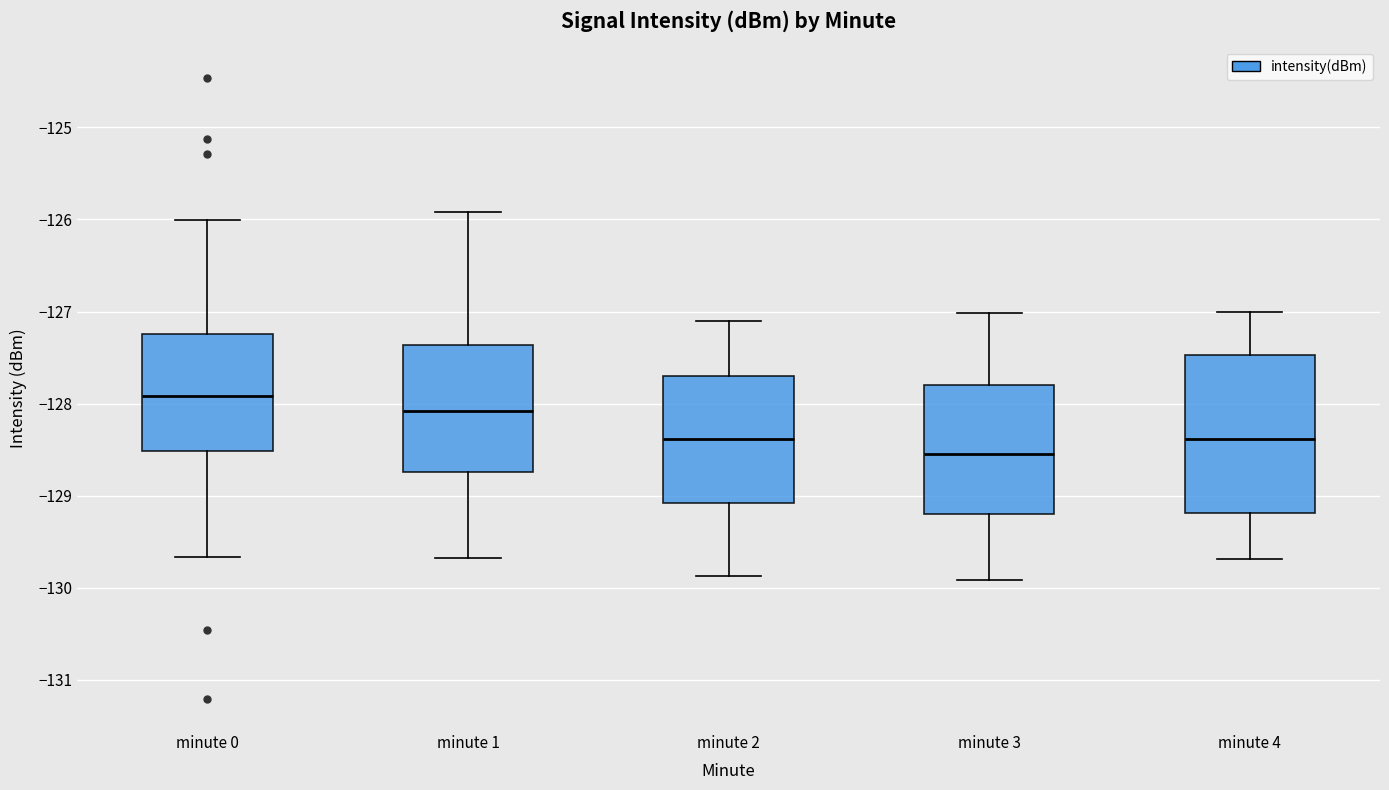

Which box has the highest median line?

minute 0